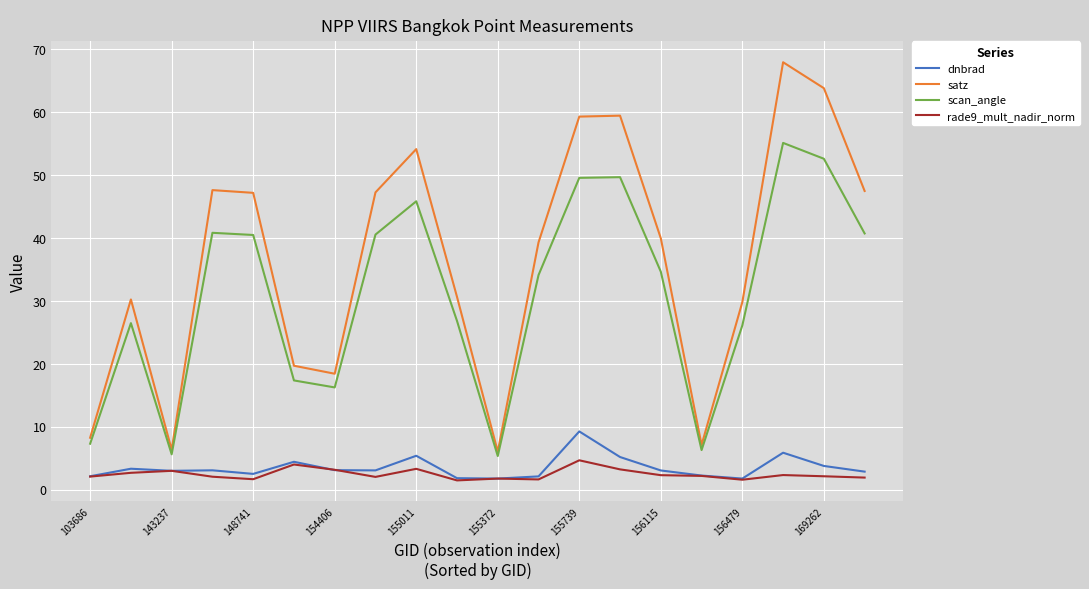

Rank the series by their maximum value, from lowest to highest.

rade9_mult_nadir_norm, dnbrad, scan_angle, satz